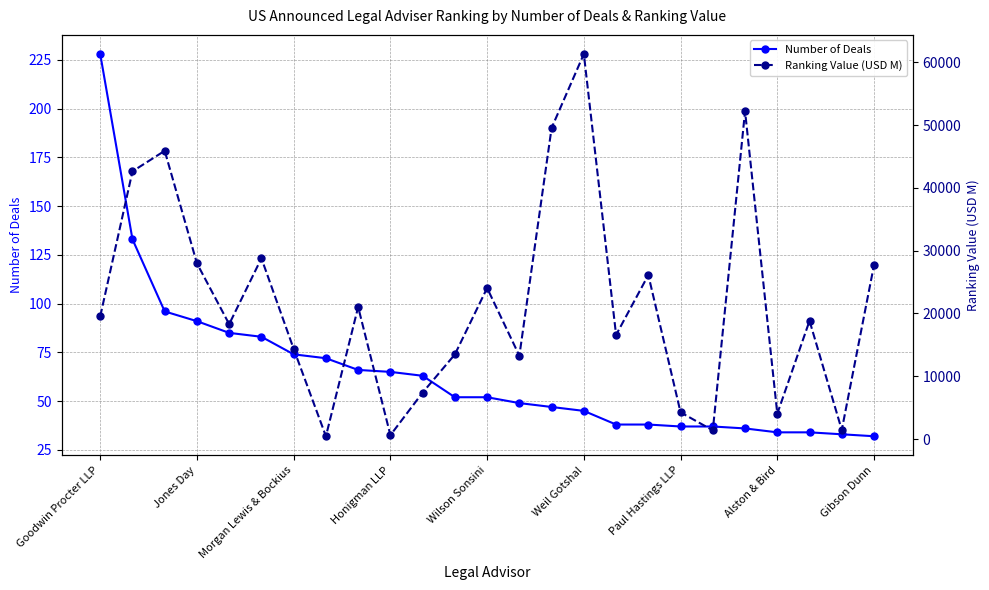

List the series in order of their overall mean, lowest first.

Number of Deals, Ranking Value (USD M)